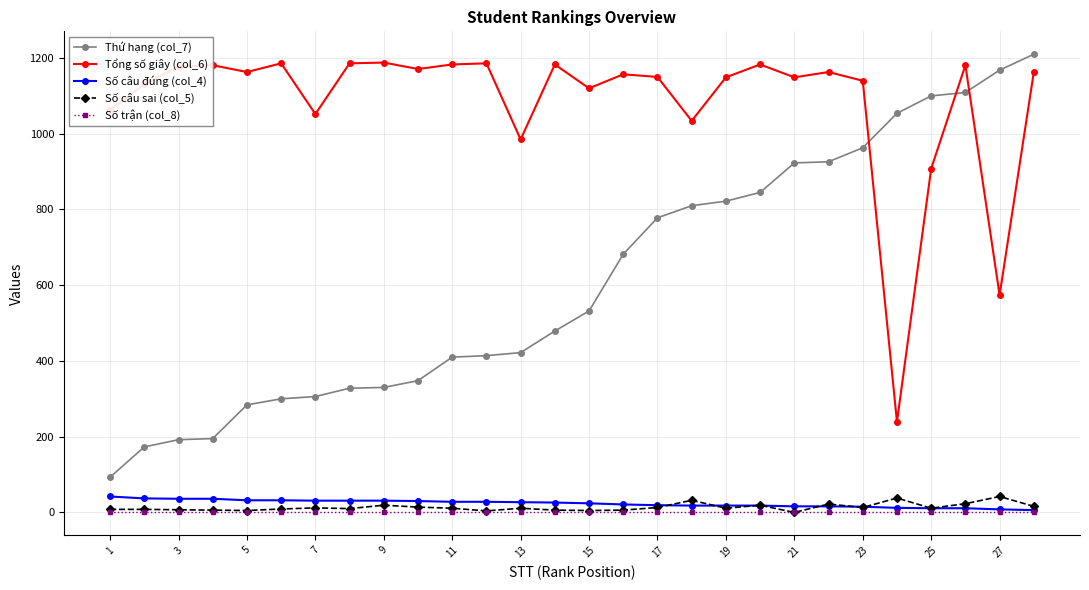

True or false: Tổng số giây (col_6) and Số câu sai (col_5) intersect in this chart.

False